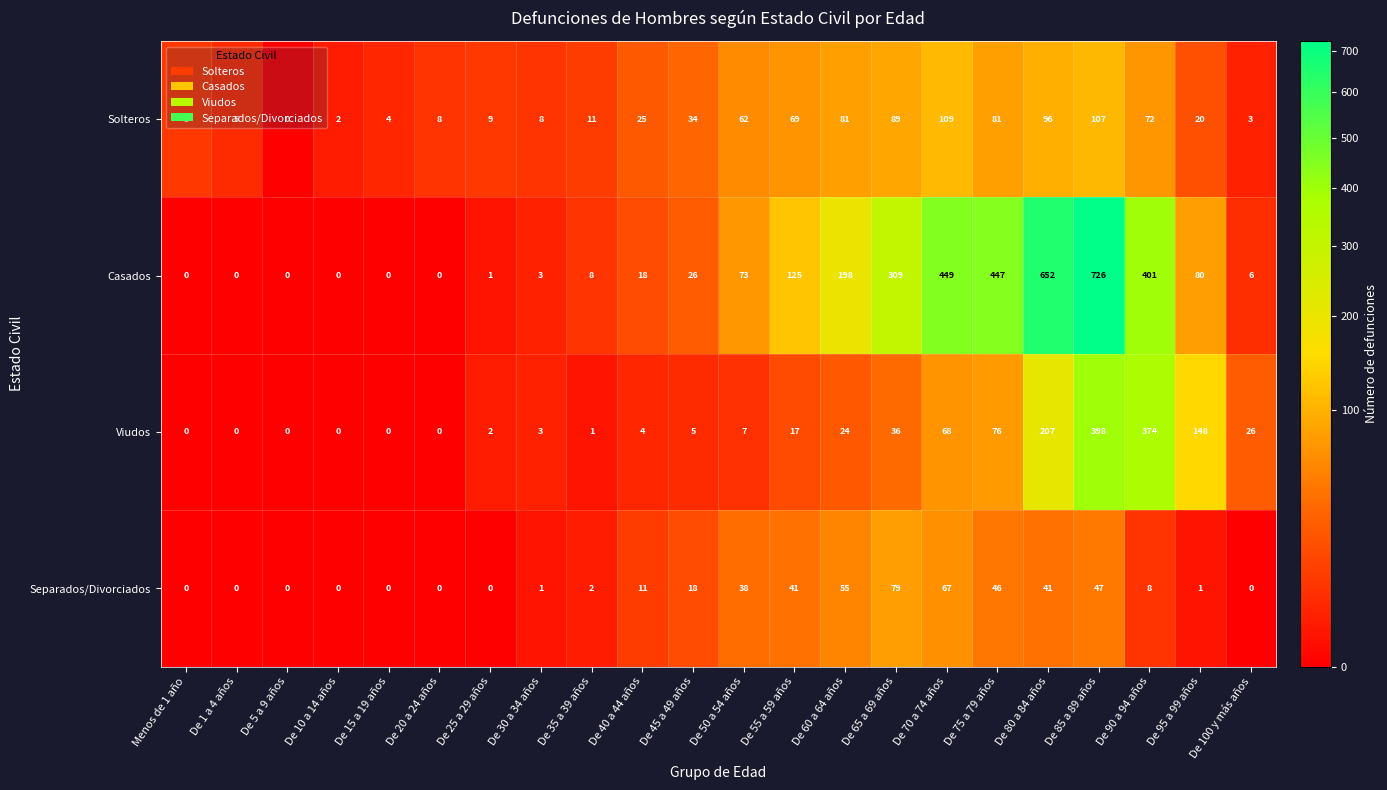

At which label is Casados closest to 363?

De 90 a 94 años